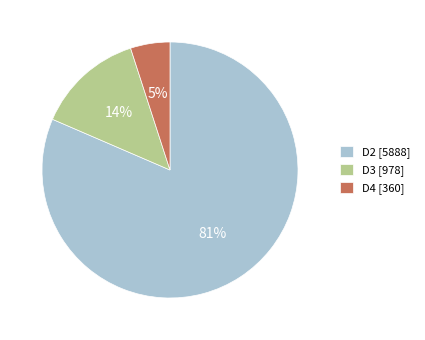

Is it true that D3 [978] is 14% of the pie?

True